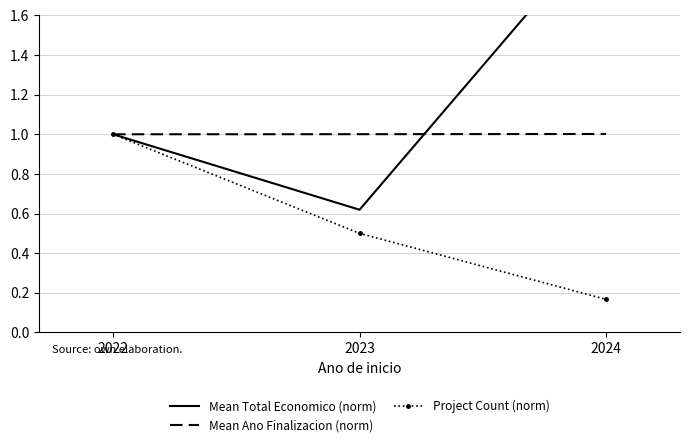

What is the sum of the Mean Total Economico (norm) values at 2022 and 2023?

1.6